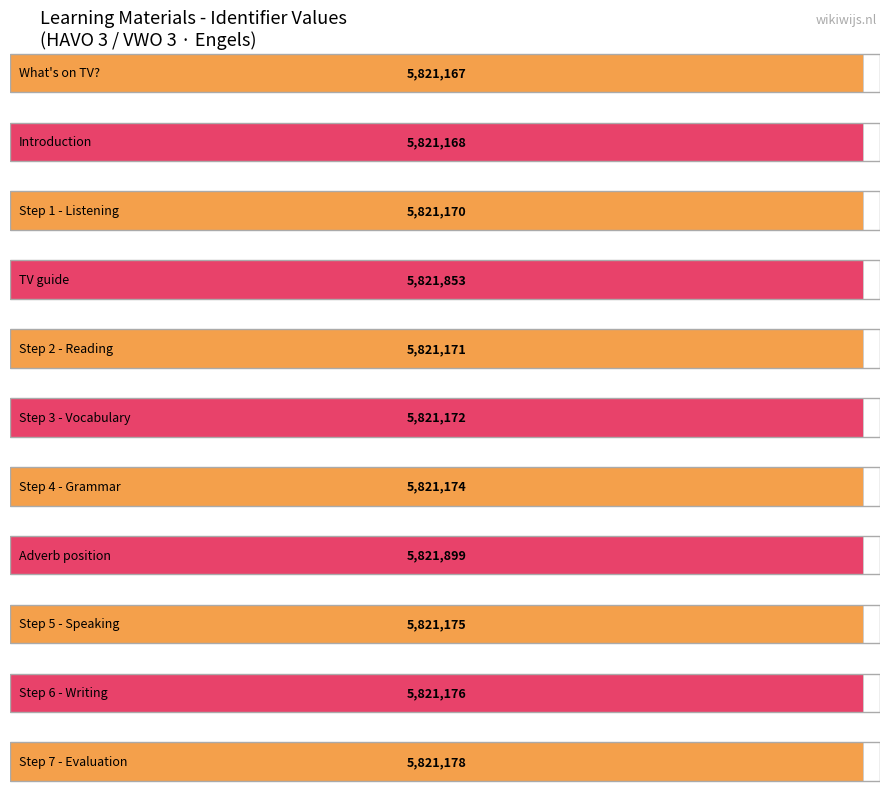

What is the difference between the maximum and minimum values?

732